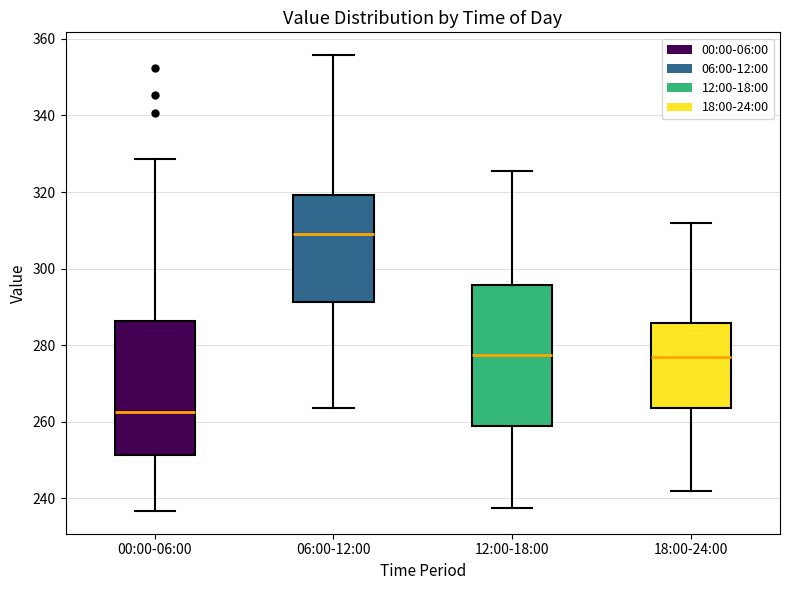

Reading left to right, read every box against the y-axis: the position of its median line, the range the box covers, and the ends of its whiskers. The values are not printed on the chart, so give them approximately, as read against the axis.

00:00-06:00: median 262, box 252 to 286, whiskers 236 to 328
06:00-12:00: median 310, box 292 to 320, whiskers 264 to 356
12:00-18:00: median 278, box 258 to 296, whiskers 238 to 326
18:00-24:00: median 276, box 264 to 286, whiskers 242 to 312